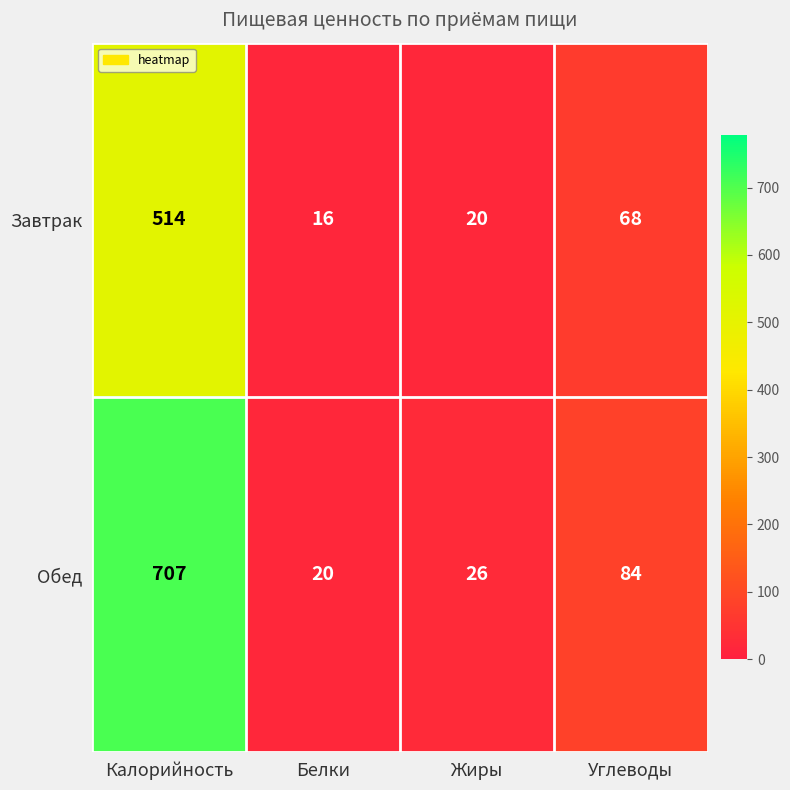

Count the number of data series in this chart.

2